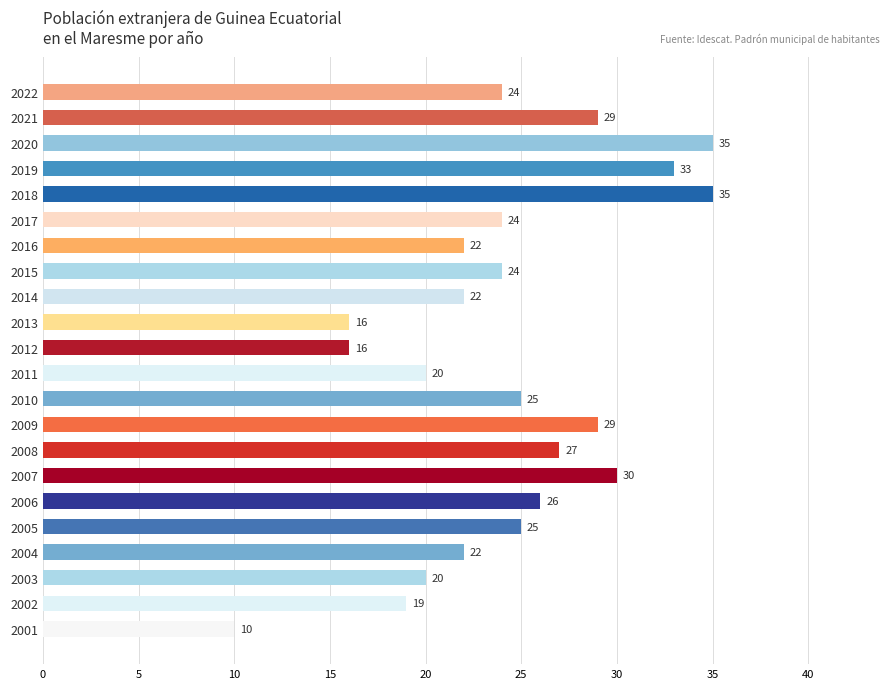

Which category has the lowest value across all series?

2001